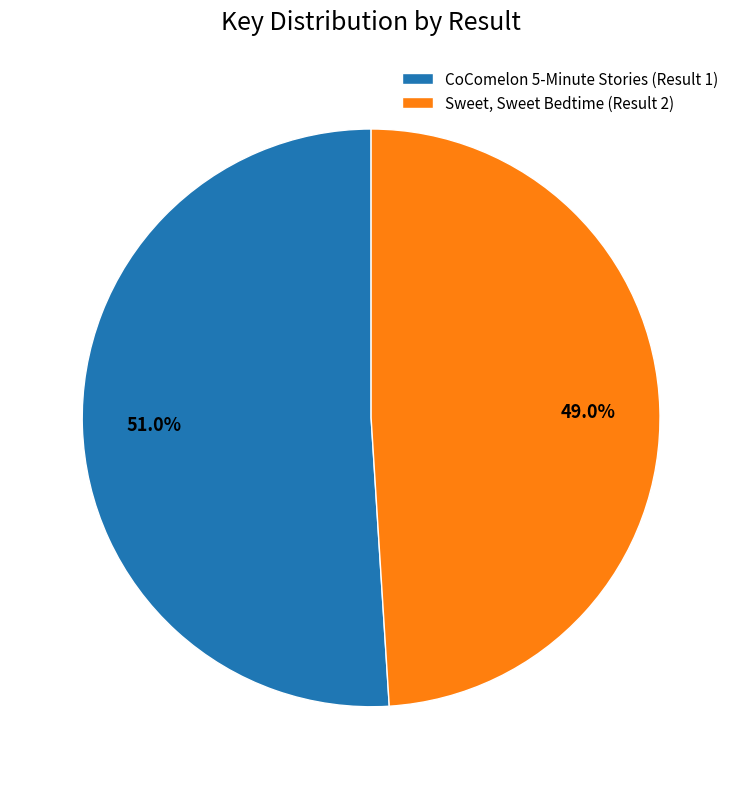

Does CoComelon 5-Minute Stories (Result 1) account for over 50% of the chart?

Yes